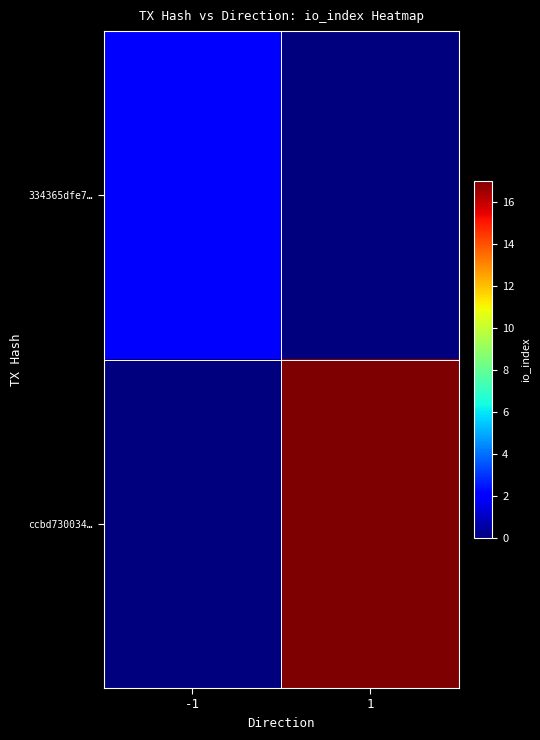

At -1, list the series in order from smallest to largest.

ccbd730034…, 334365dfe7…